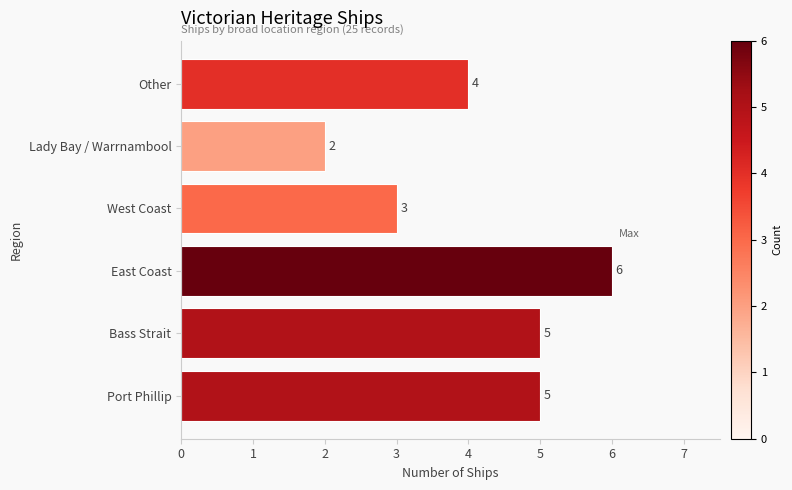

The chart shows a value of 4 at West Coast. True or false?

False